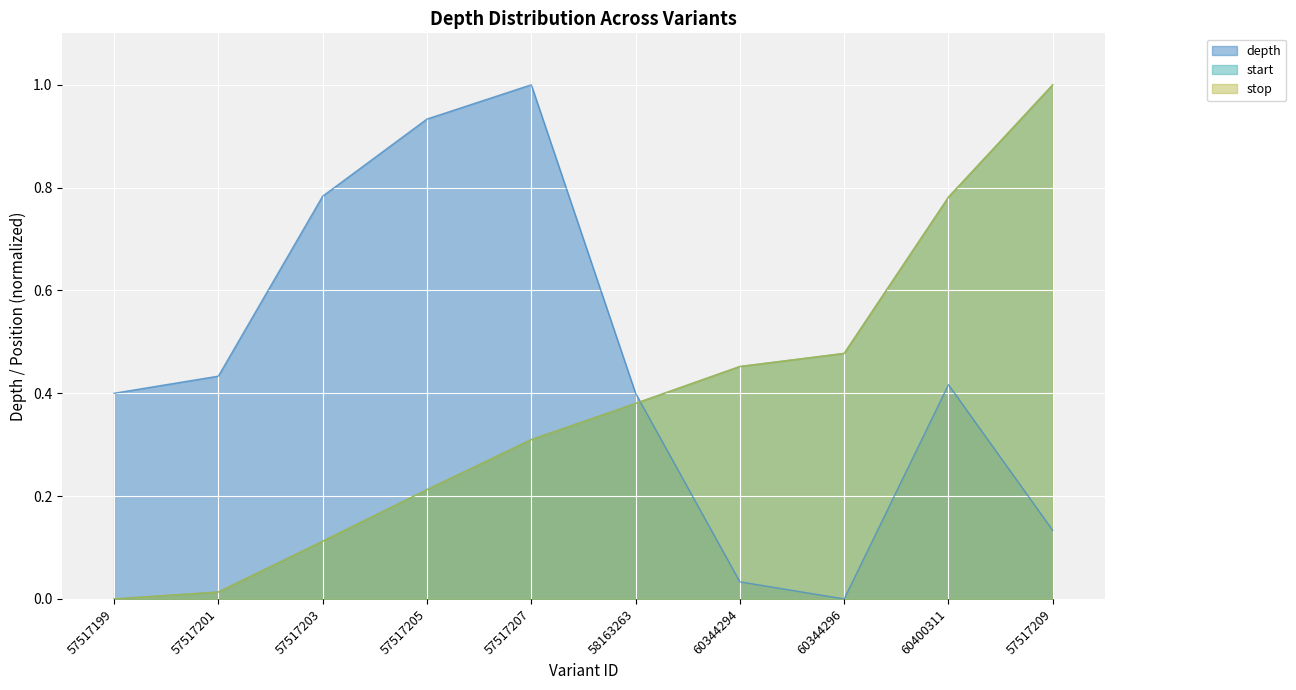

What is the sum of all depth values?

4.5